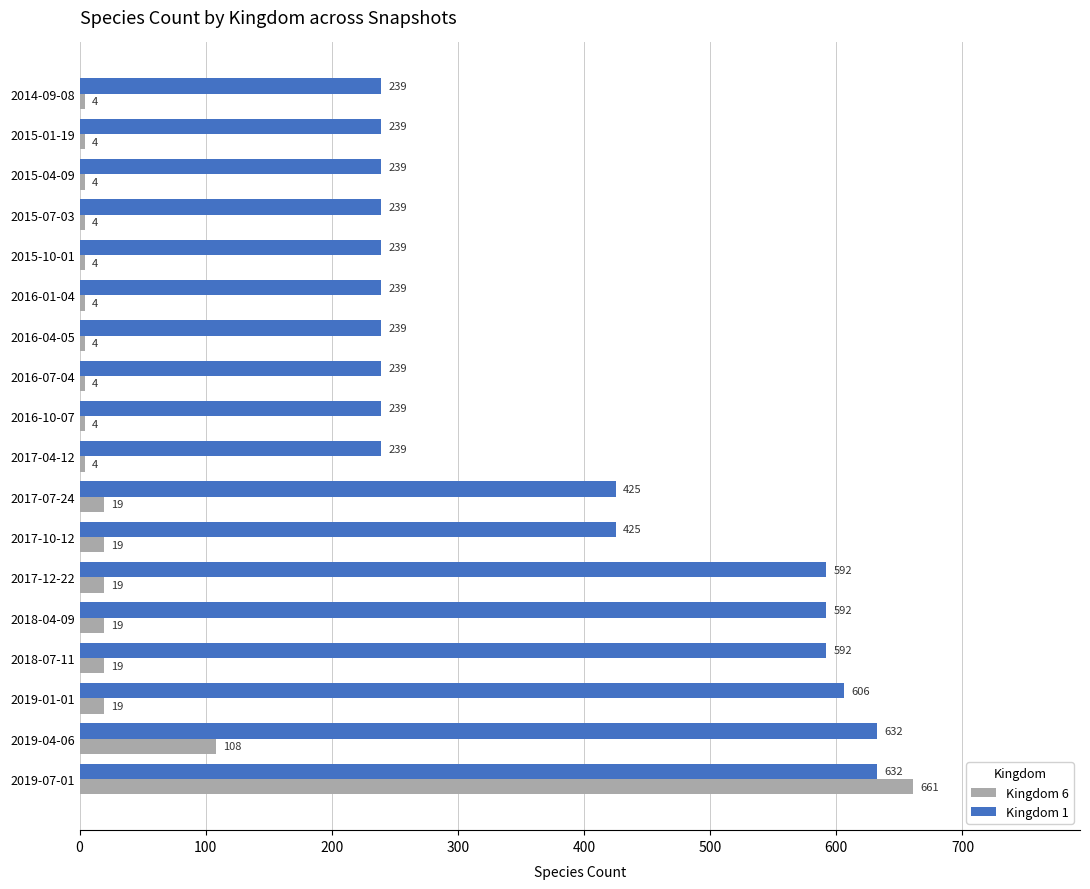

Where is Kingdom 6 nearest to the value 332?

2019-04-06